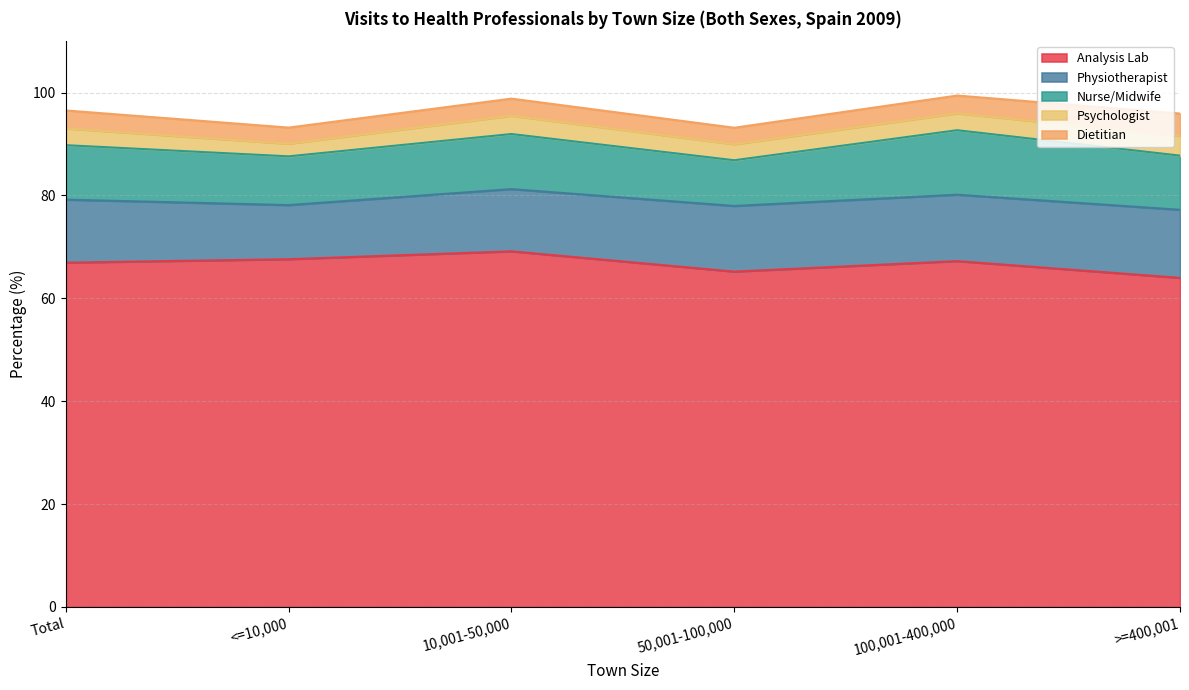

Which series has the largest total across all categories?

Analysis Lab